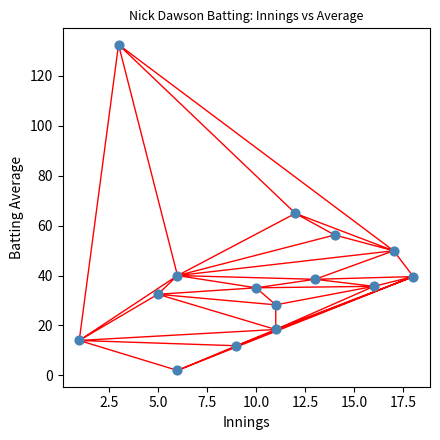

What is the range of X values (max minus min)?

17.0